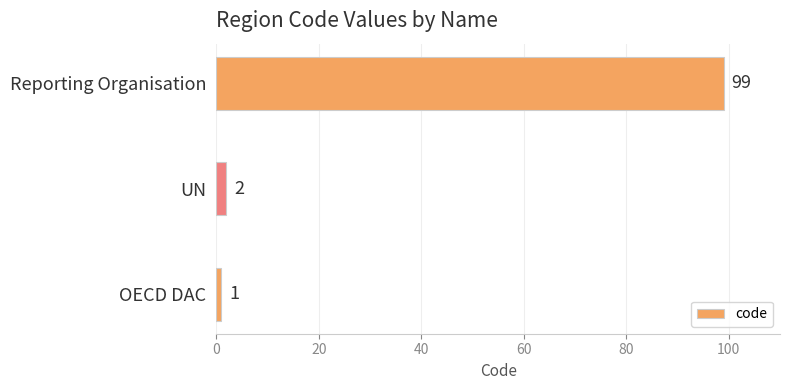

Reading bottom to top, list all the values displayed in this chart.

1	2	99